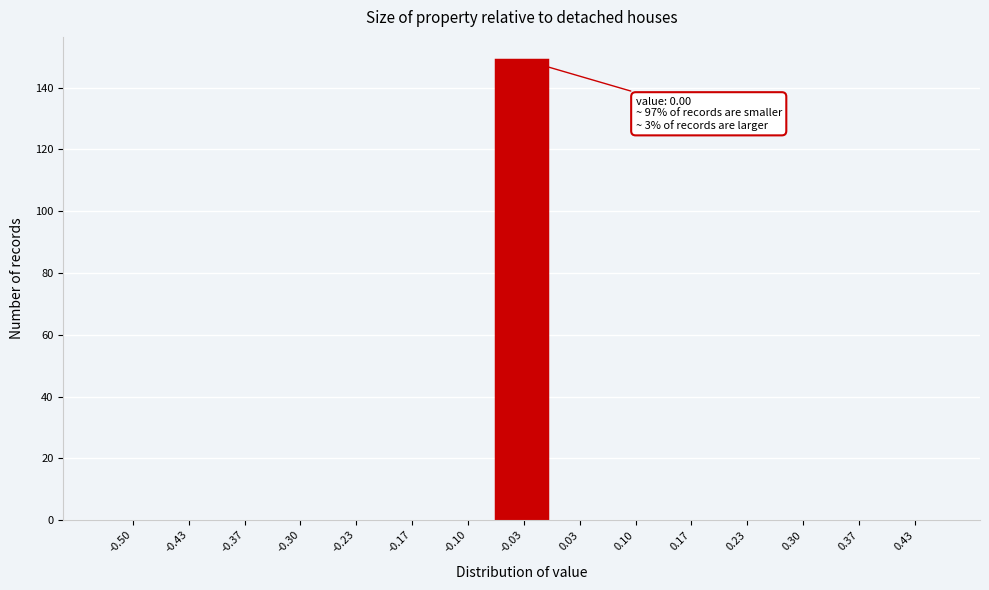

Reading left to right, list all the values displayed in this chart.

-0.50=0	-0.43=0	-0.37=0	-0.30=0	-0.23=0	-0.17=0	-0.10=0	-0.03=149	0.03=0	0.10=0	0.17=0	0.23=0	0.30=0	0.37=0	0.43=0